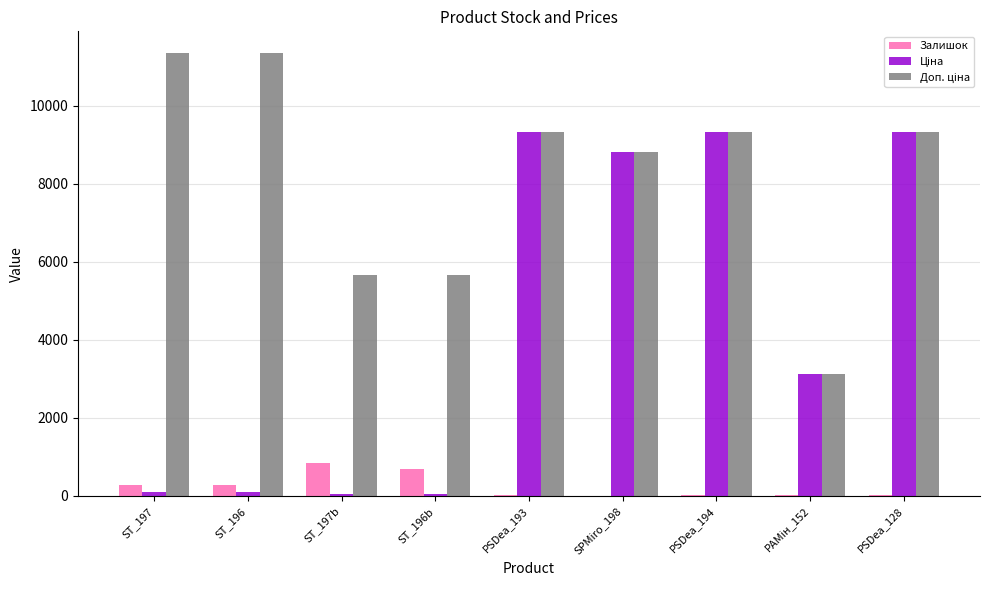

What is the sum of all Залишок values?

2235.0